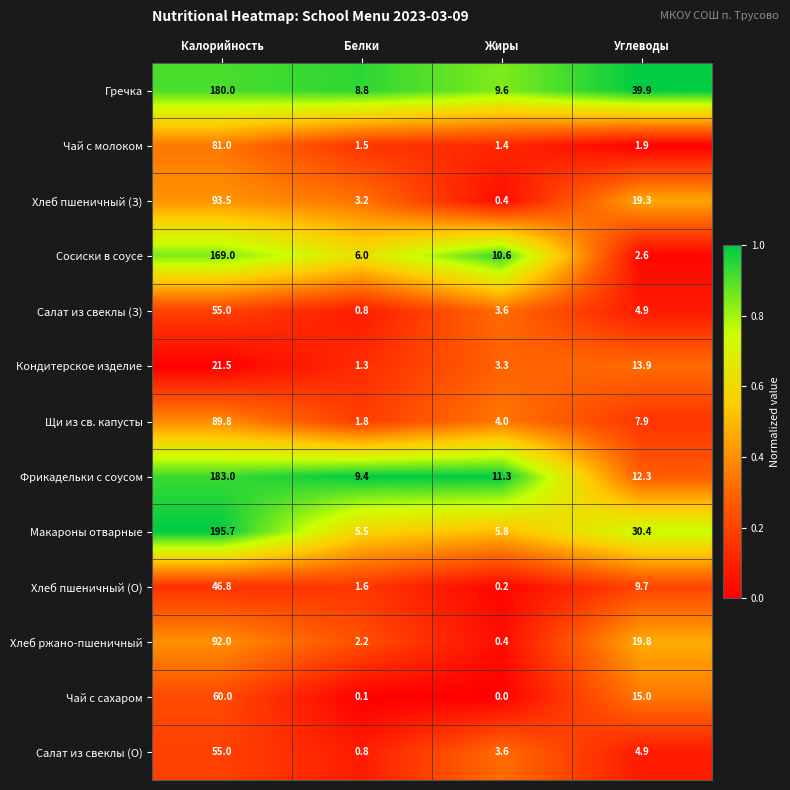

What is the sum of all Хлеб пшеничный (З) values?

116.4